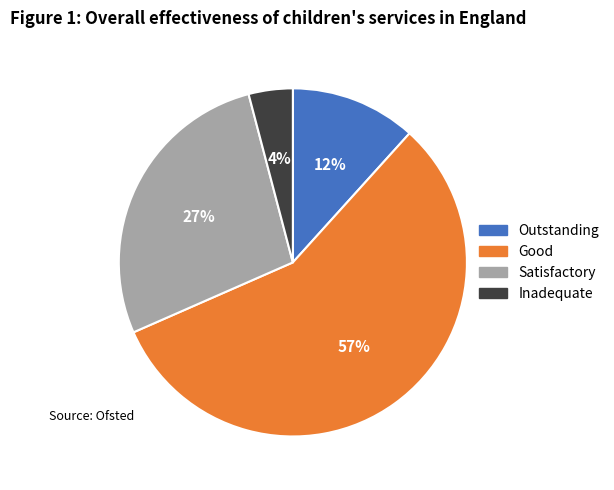

To the nearest percent, what percentage of the pie is Inadequate?

4%